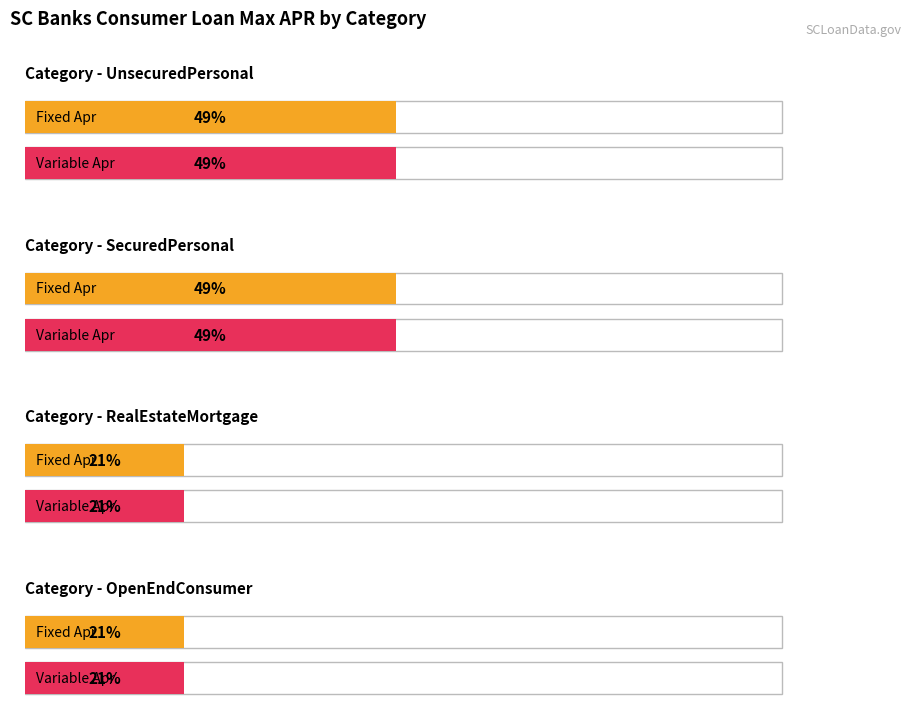

Rank the series at OpenEndConsumer from highest to lowest value.

Fixed Apr, Variable Apr